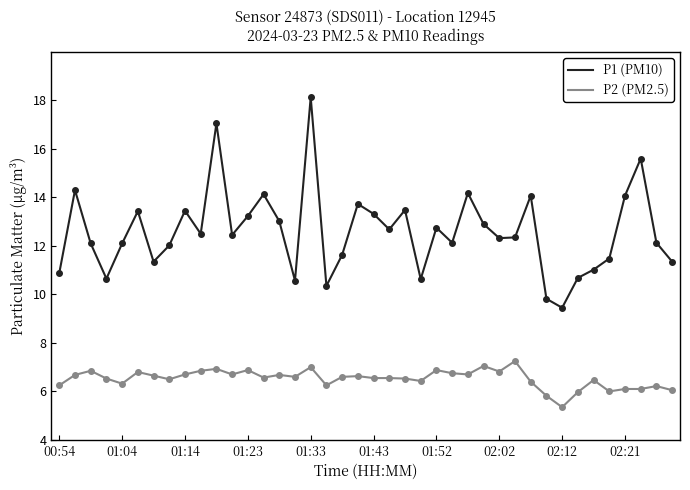

True or false: P1 (PM10) and P2 (PM2.5) intersect in this chart.

False